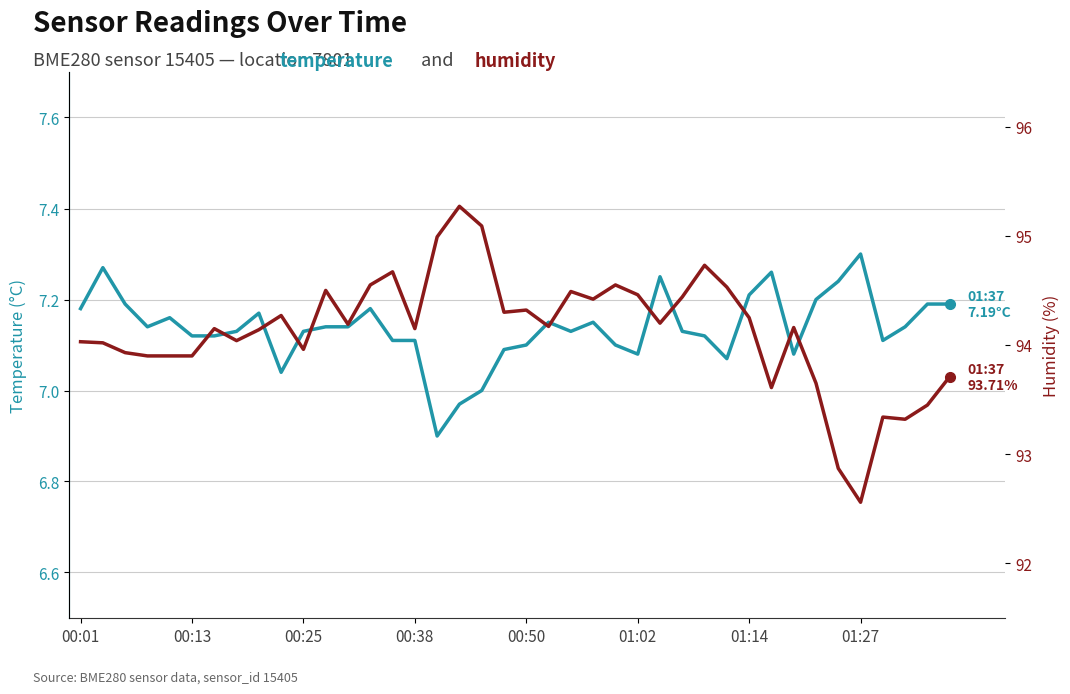

At how many categories does at least one series exceed 55?

40